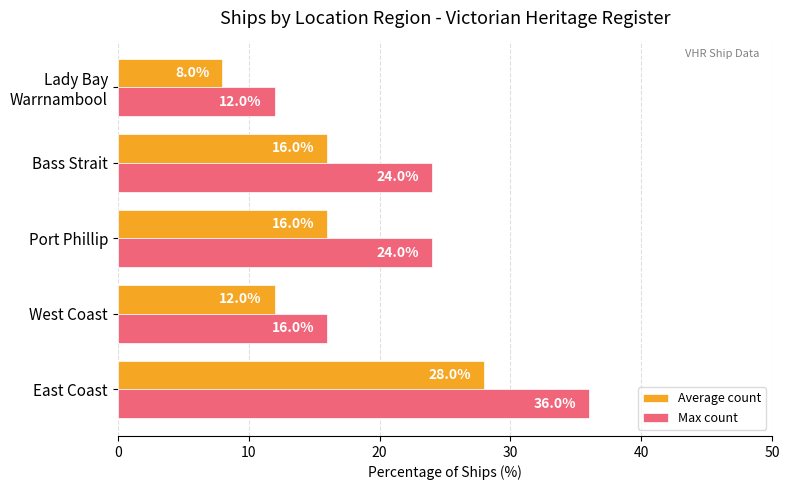

What is the approximate value of Max count at Port Phillip?

24.0